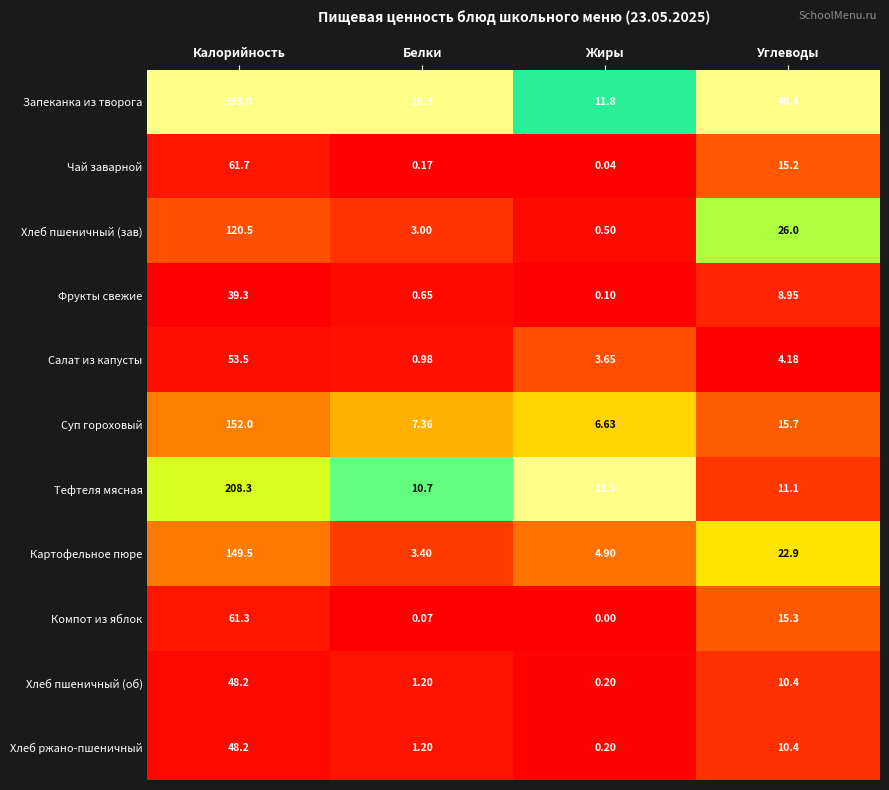

How many distinct data groups are displayed?

11